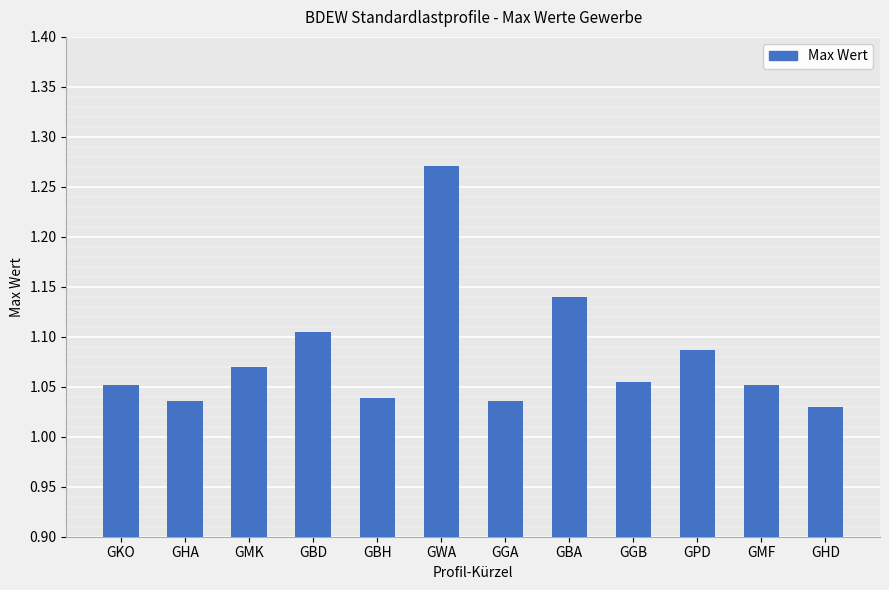

What is the sum of all values?

13.0